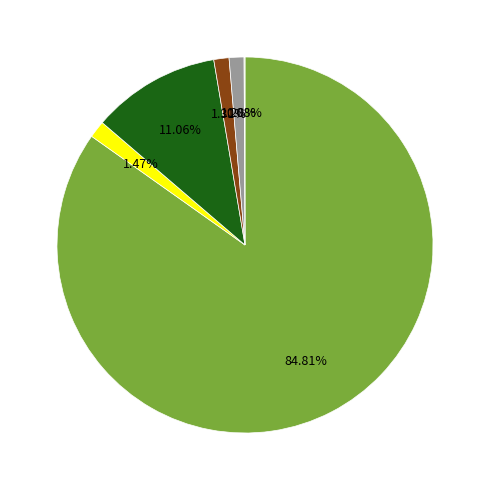

Is there a majority slice in this chart?

Yes